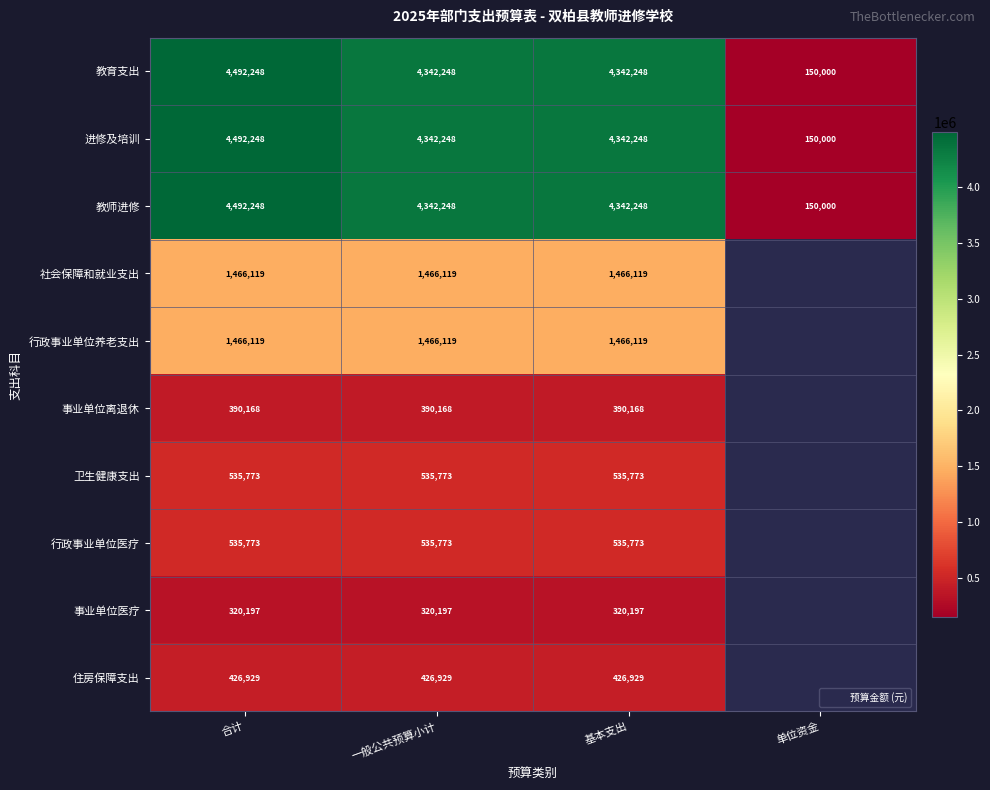

Which has a higher value, 基本支出 or 合计?

合计